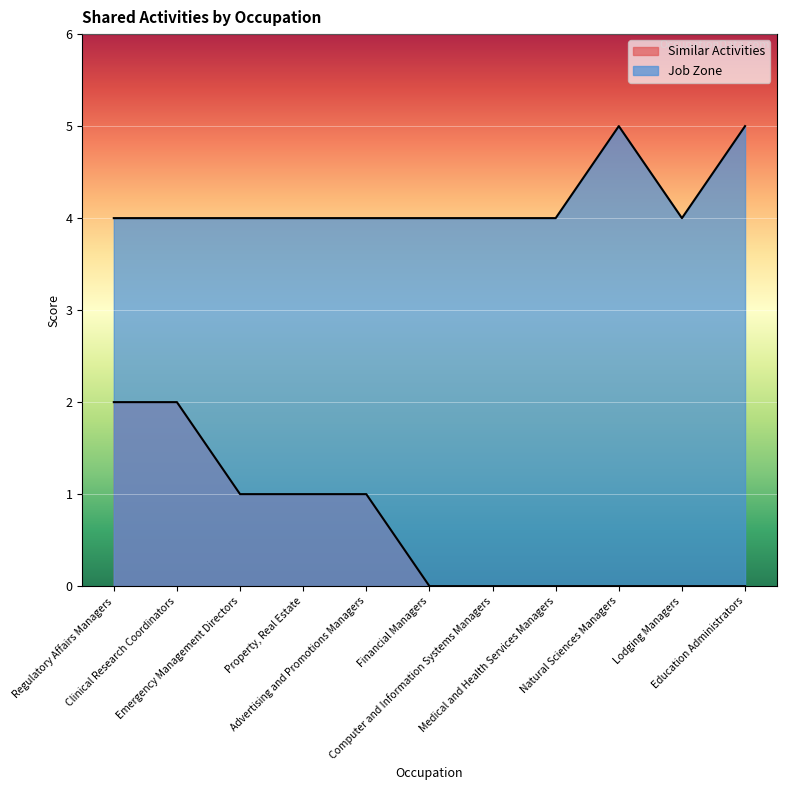

What value does the Job Zone series have at Education Administrators?

5